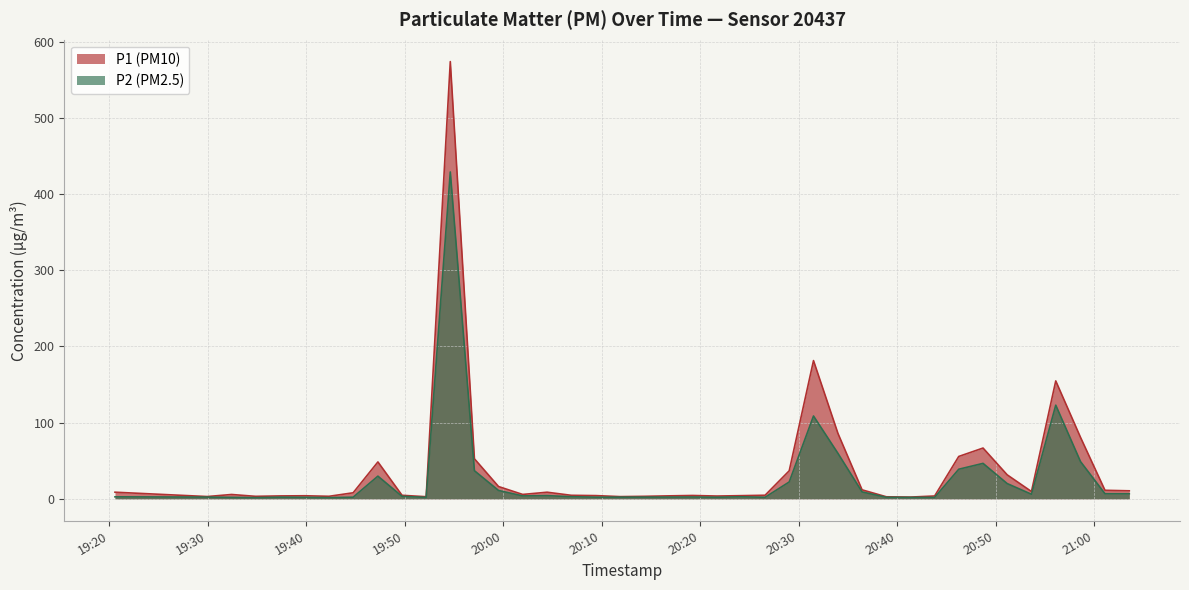

True or false: P1 has more than 1 points higher than both neighbors.

True